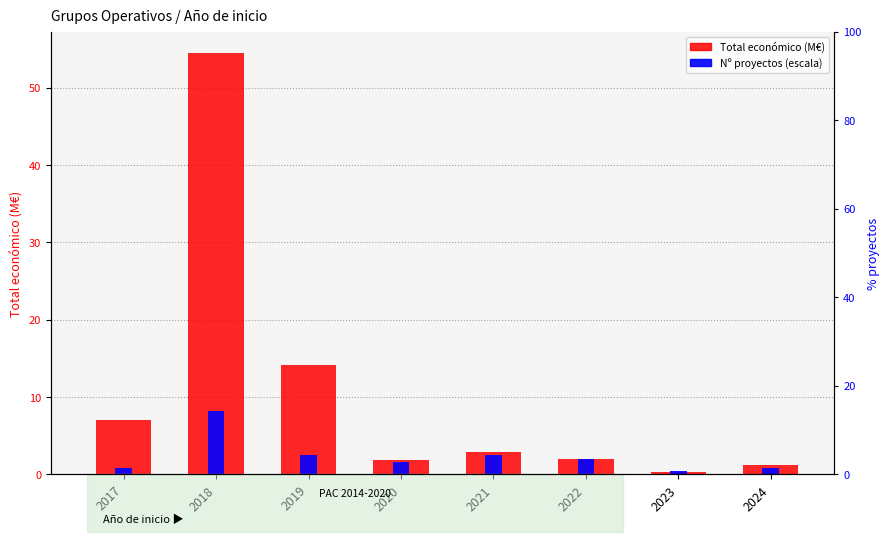

Count the number of categories in the chart.

8